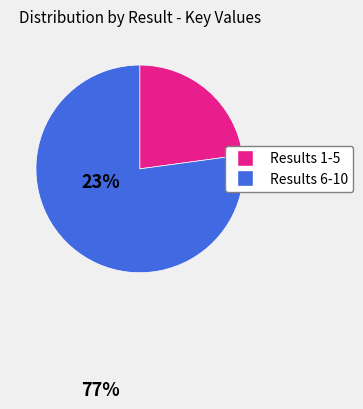

Count the number of slices in the pie.

2